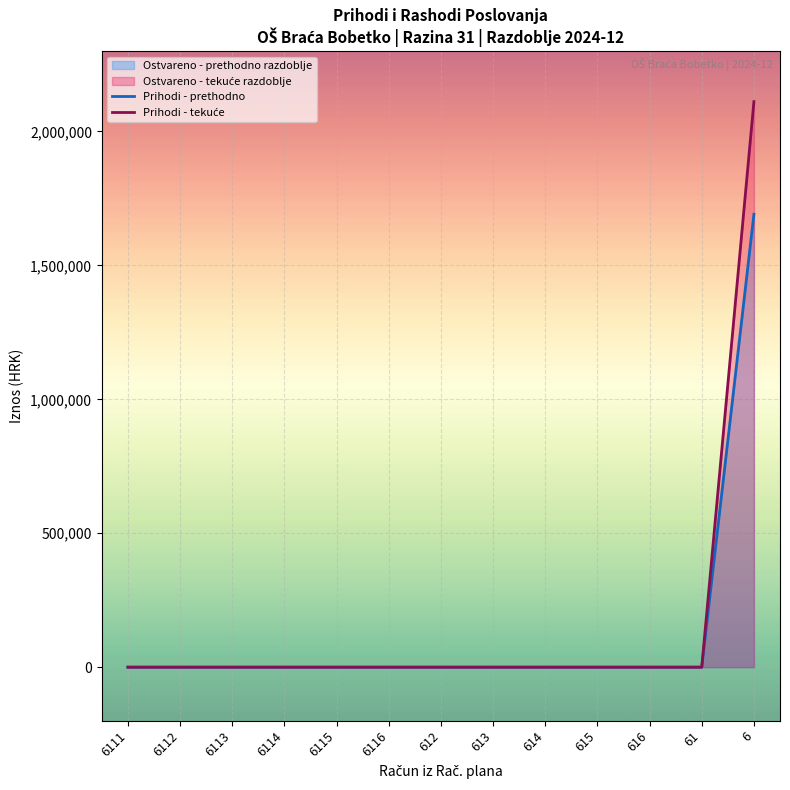

What position from the right is 613?

6